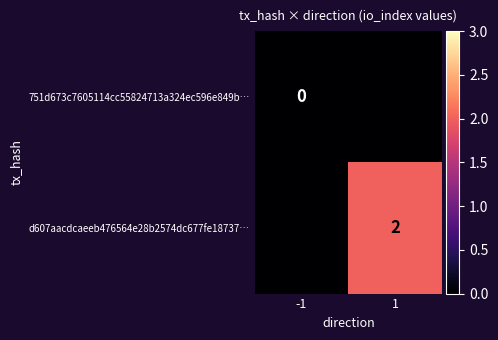

Is it true that d607aacdcaeeb476564e28b2574dc677fe18737… equals 2 at 1?

True